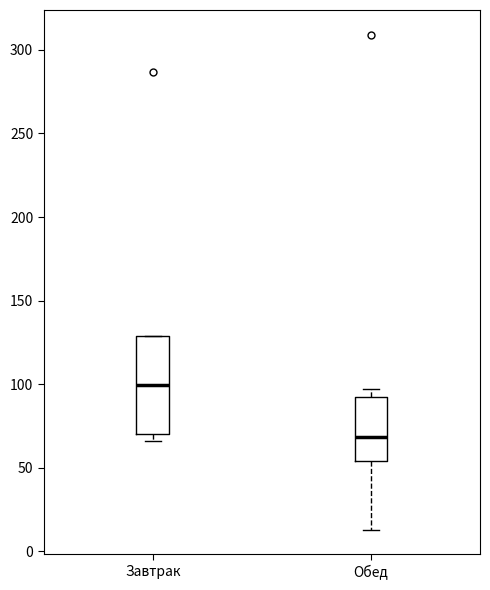

Reading left to right, transcribe this box plot: for each box, give where its median line is, the range the box spans, and where its two whiskers end, as read against the y-axis. The values are not printed on the chart, so give them approximately, as read against the axis.

Завтрак: median 100, box 70 to 130, whiskers 65 to 130
Обед: median 70, box 55 to 90, whiskers 15 to 95